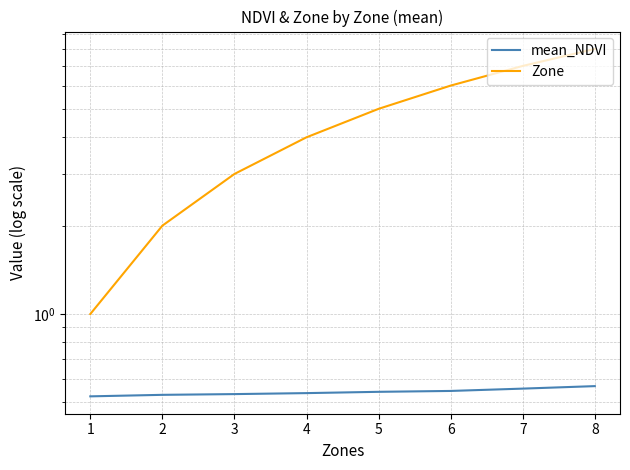

True or false: Zone and mean_NDVI intersect in this chart.

False